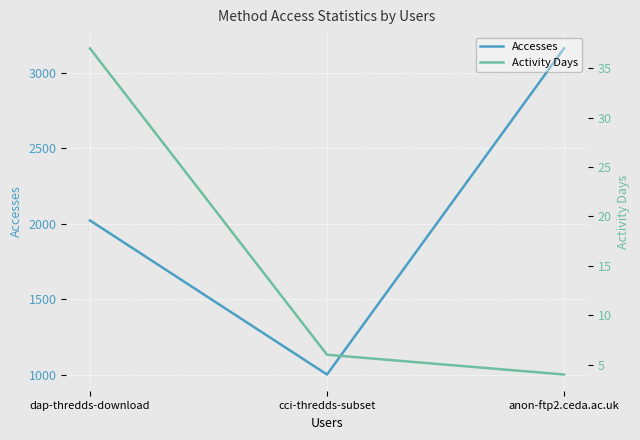

What is the average value of the Accesses series?

2062